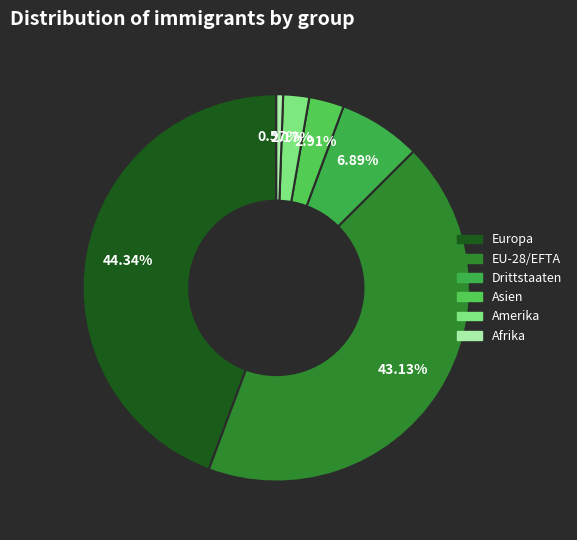

Is there any slice that represents more than half of the pie?

No